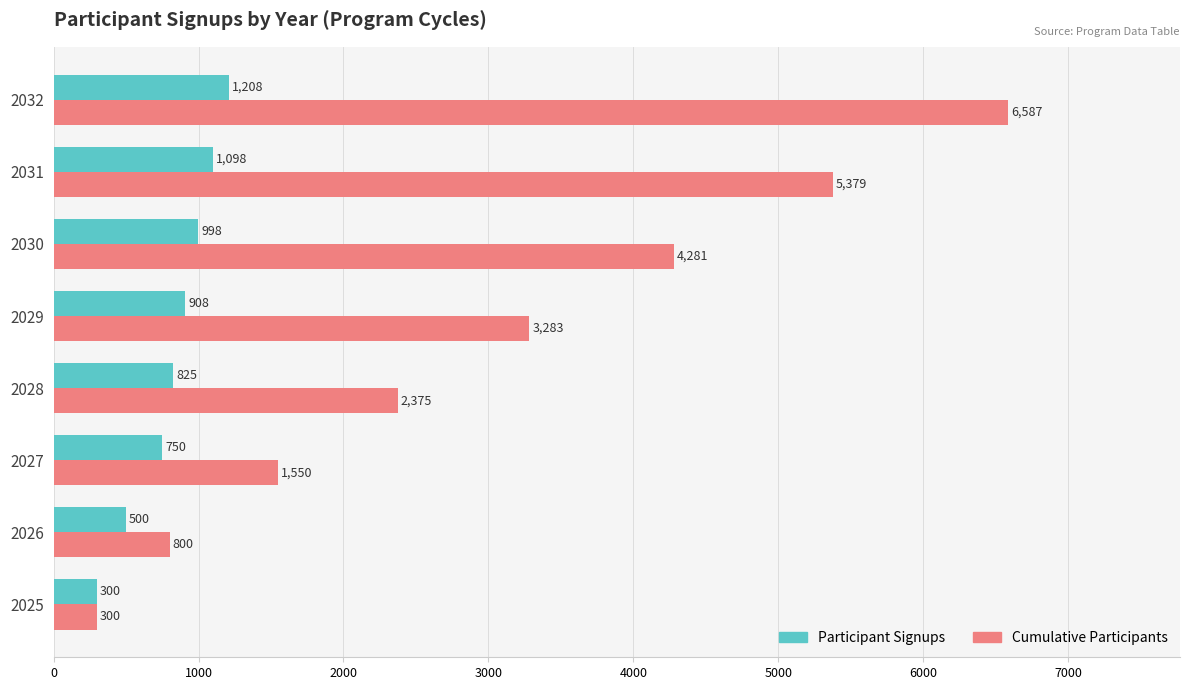

Which series has the largest range (max minus min)?

Cumulative Participants